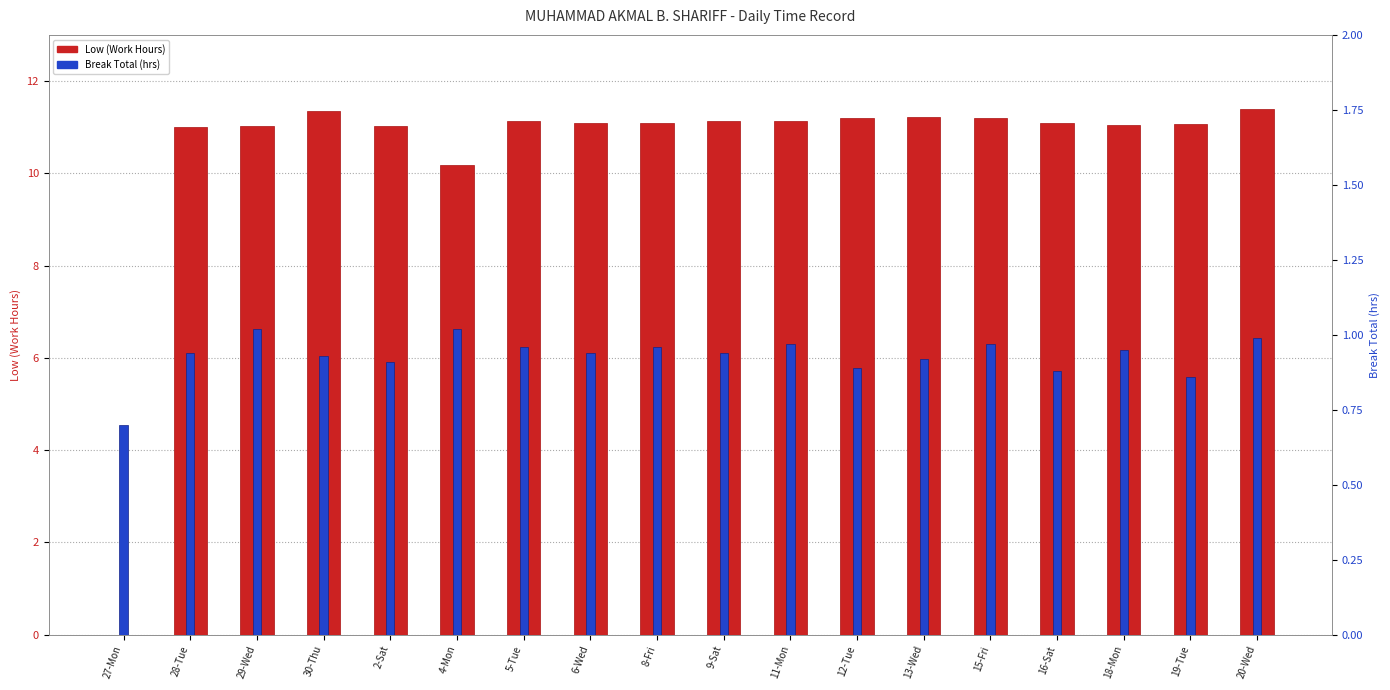

What is the sum of the Break Total (hrs) values at 13-Wed and 8-Fri?

1.9